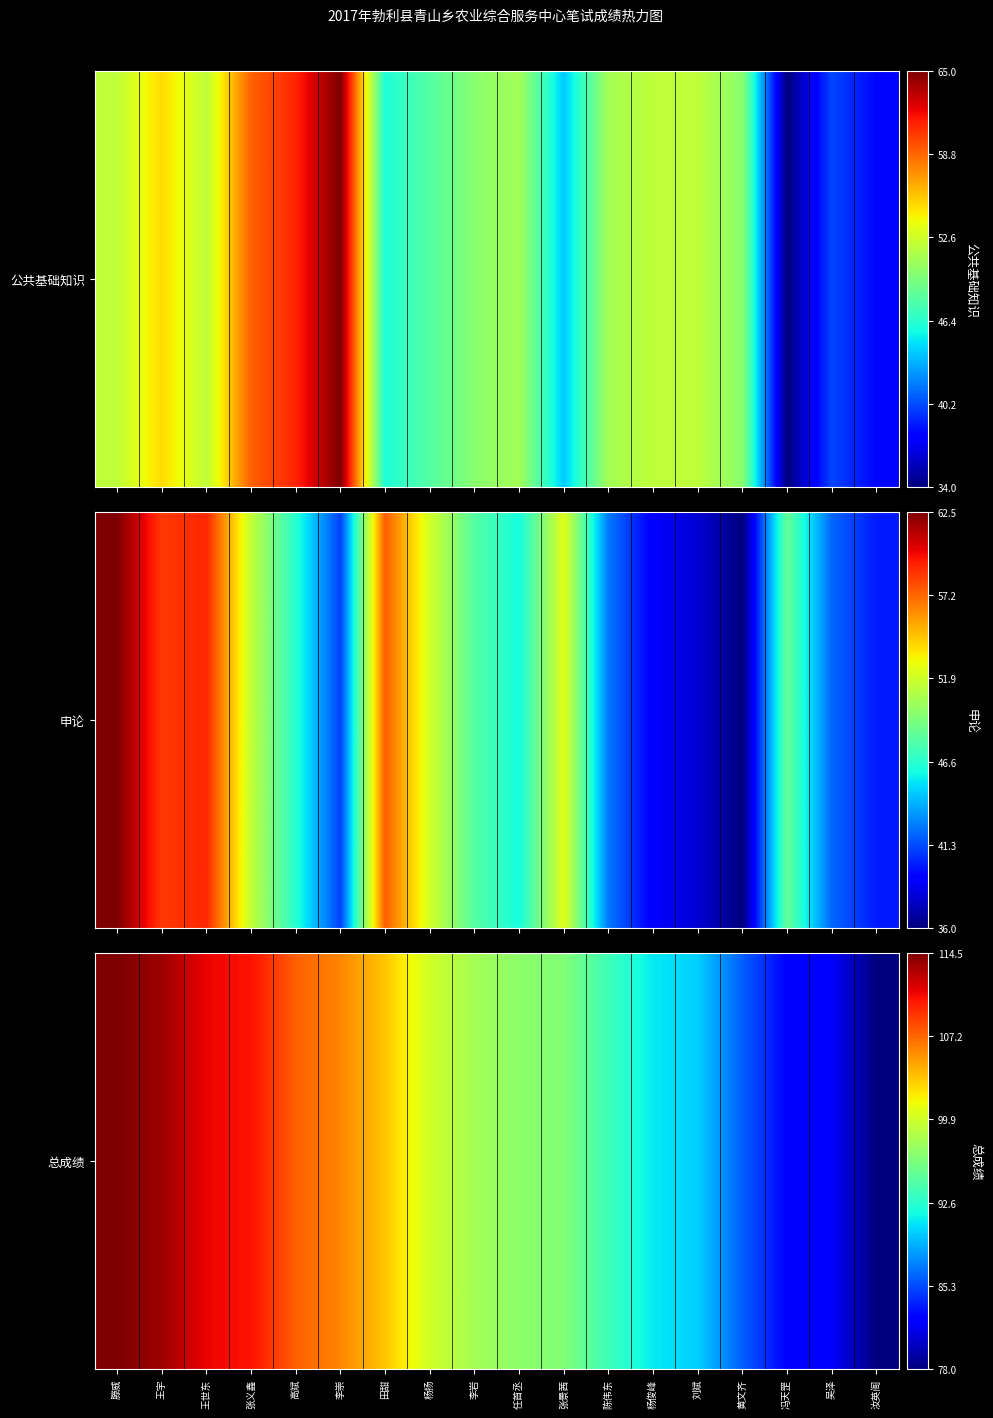

At which category does the chart reach its minimum across all series?

汝英阁